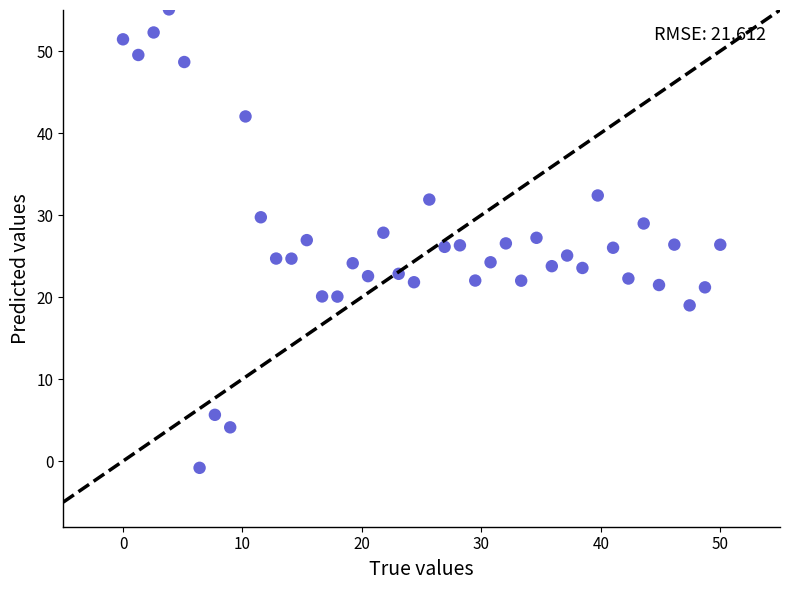

What is the range of Y values (max minus min)?

55.9